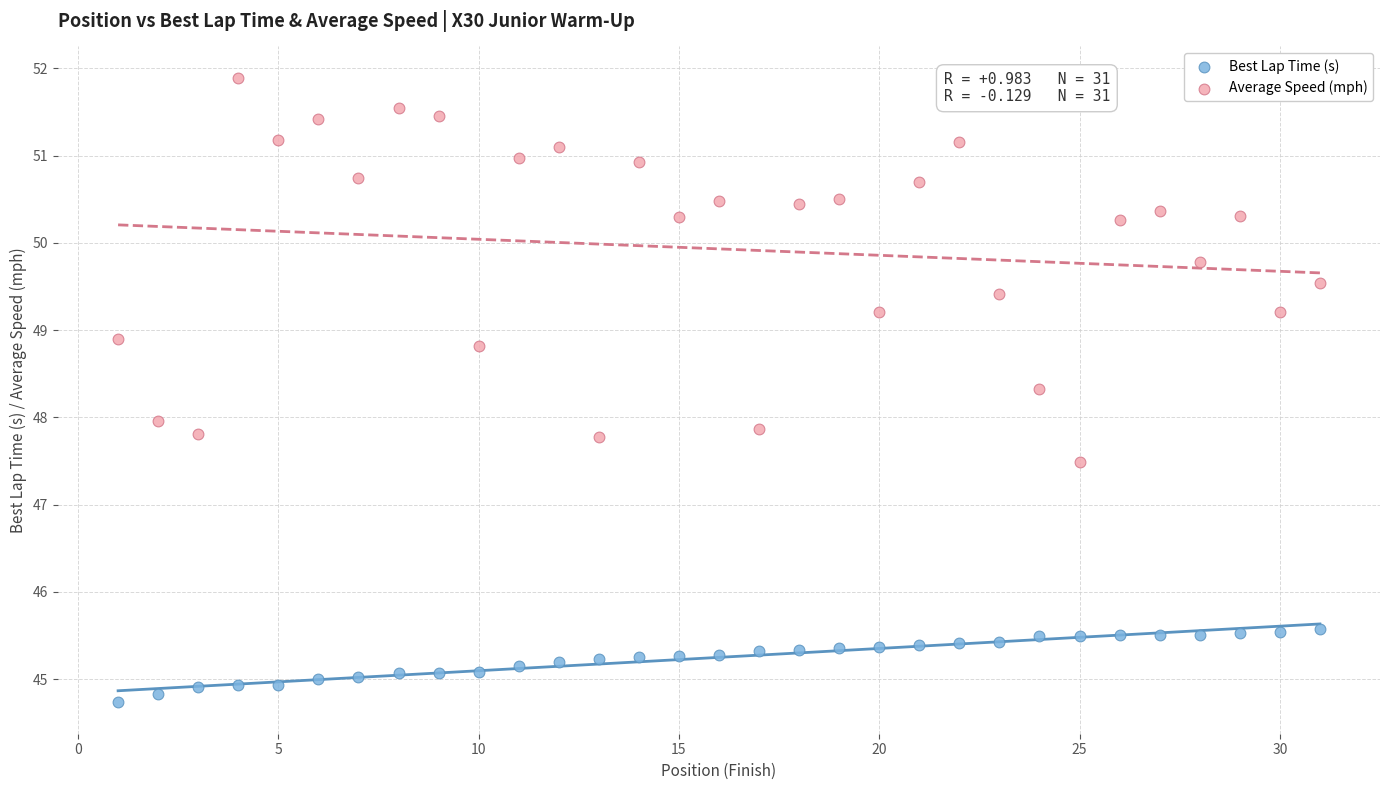

Across all data points, what is the range of Y values (max minus min)?

7.2